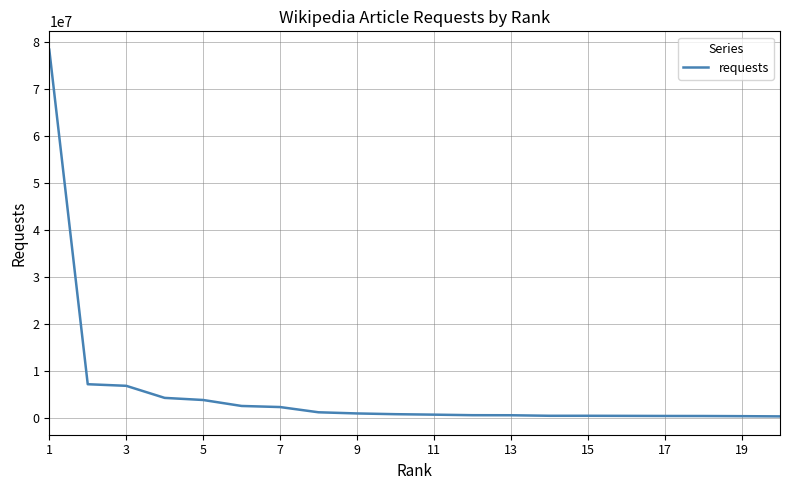

What is the maximum value shown in the chart?

78415277